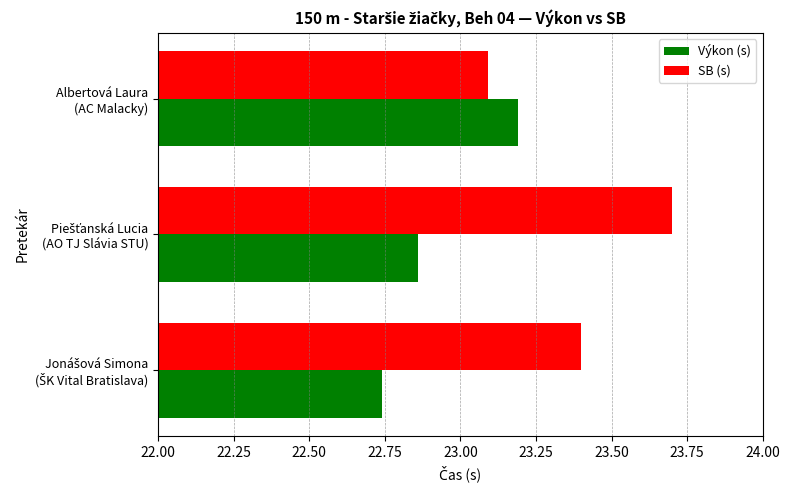

At how many categories does at least one series exceed 23?

3